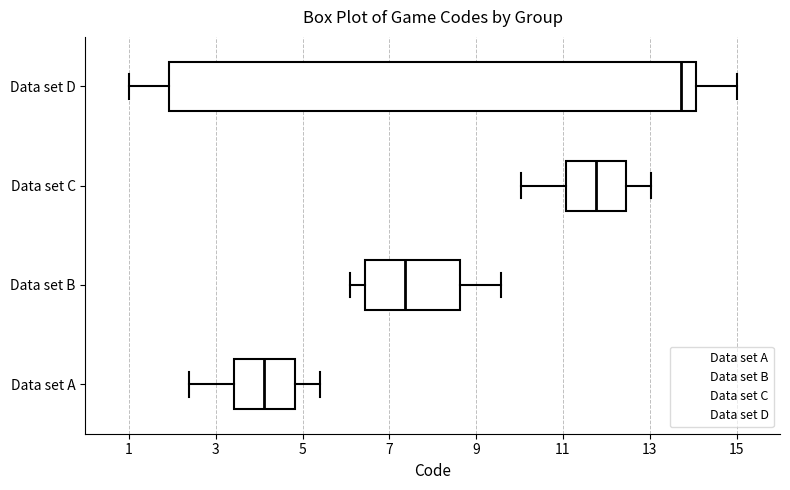

Reading bottom to top, transcribe this box plot: for each box, give where its median line is, the range the box spans, and where its two whiskers end, as read against the x-axis. The values are not printed on the chart, so give them approximately, as read against the axis.

Data set A: median 4.2, box 3.4 to 4.8, whiskers 2.4 to 5.4
Data set B: median 7.4, box 6.4 to 8.6, whiskers 6.0 to 9.6
Data set C: median 11.8, box 11.0 to 12.4, whiskers 10.0 to 13.0
Data set D: median 13.8, box 2.0 to 14.0, whiskers 1.0 to 15.0